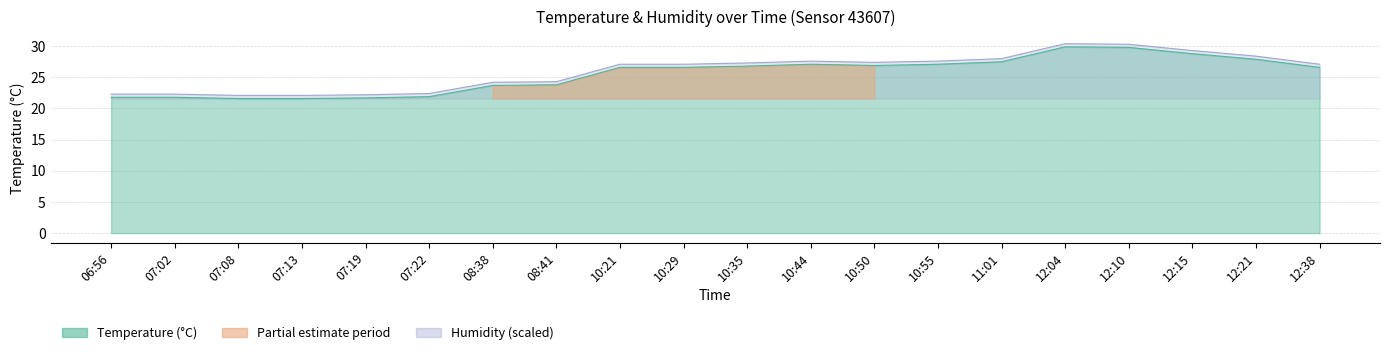

How many points are lower than both their immediate neighbors (excluding endpoints)?

1